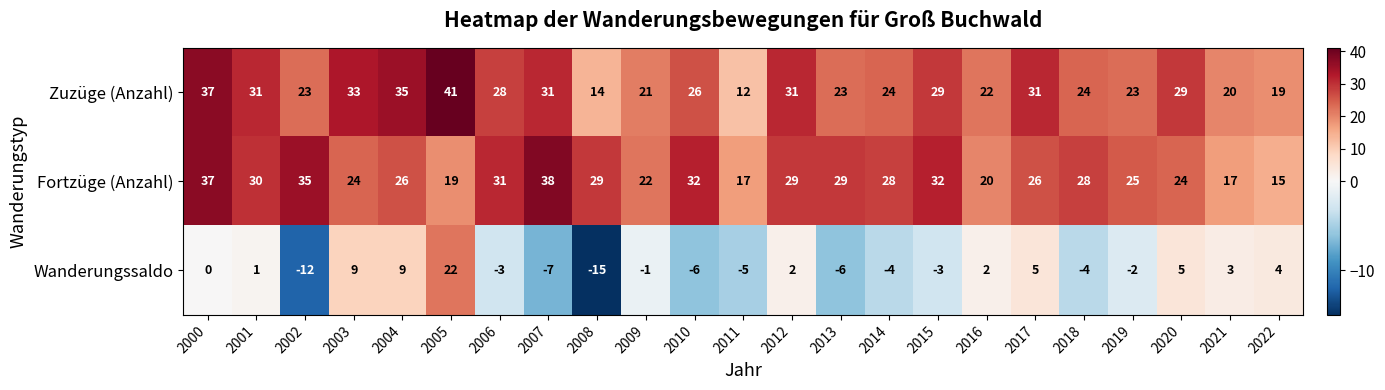

Which series has the widest spread of values?

Wanderungssaldo